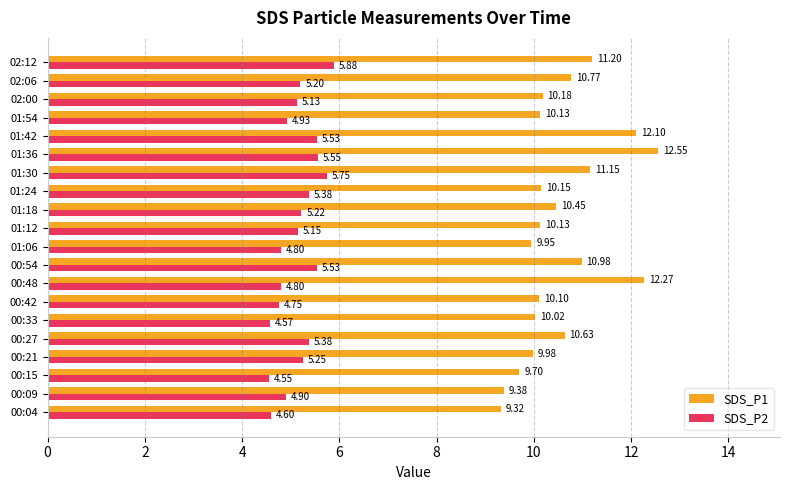

Which series changed the most between 00:54 and 01:12?

SDS_P1